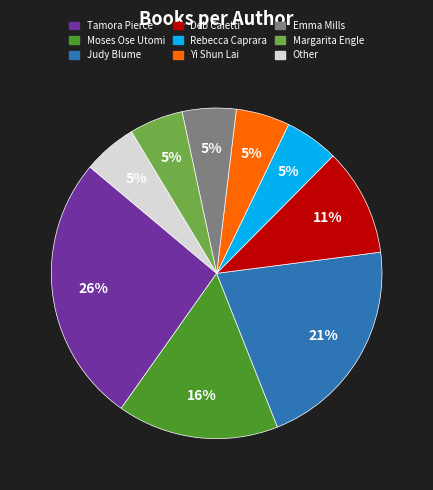

To the nearest percent, what is the average slice percentage?

11%